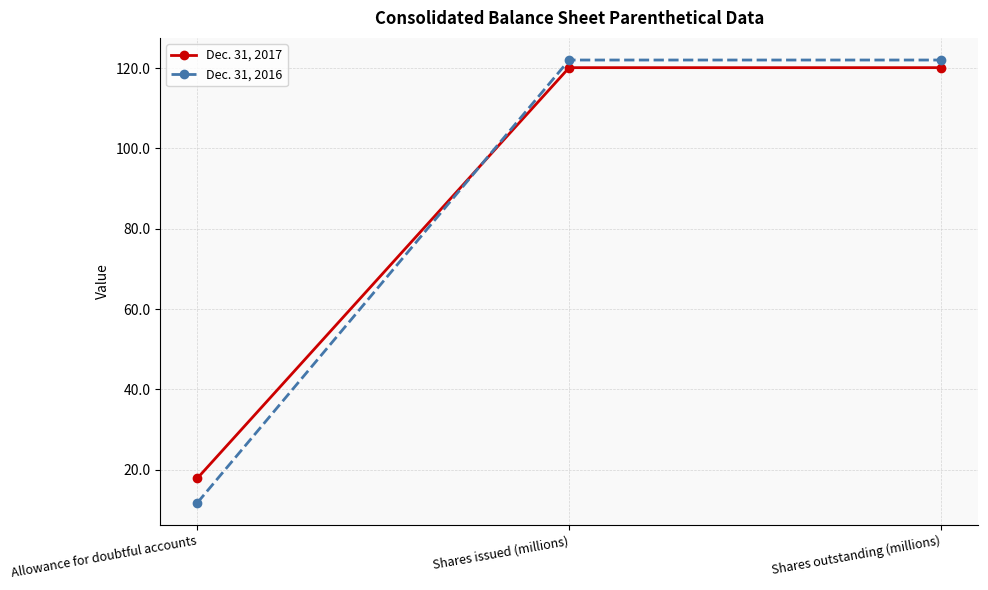

What value does the Dec. 31, 2017 series have at Allowance for doubtful accounts?

17.9